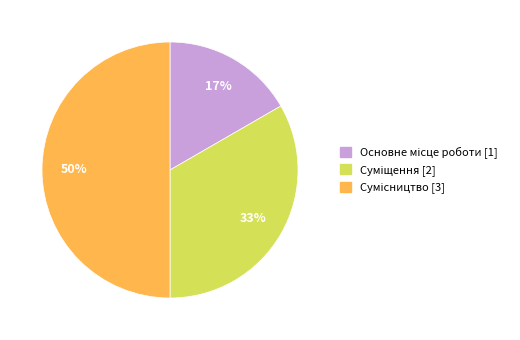

To the nearest percent, what is the difference between the largest and smallest slice percentages?

33%